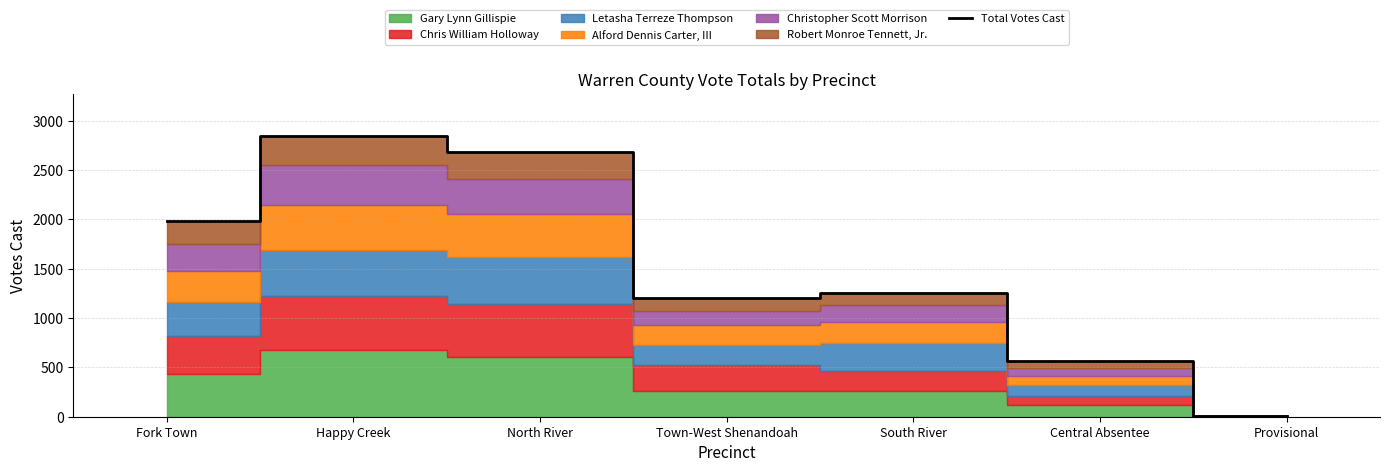

Rank the categories by value from highest to lowest.

Happy Creek, North River, Fork Town, South River, Town-West Shenandoah, Central Absentee, Provisional